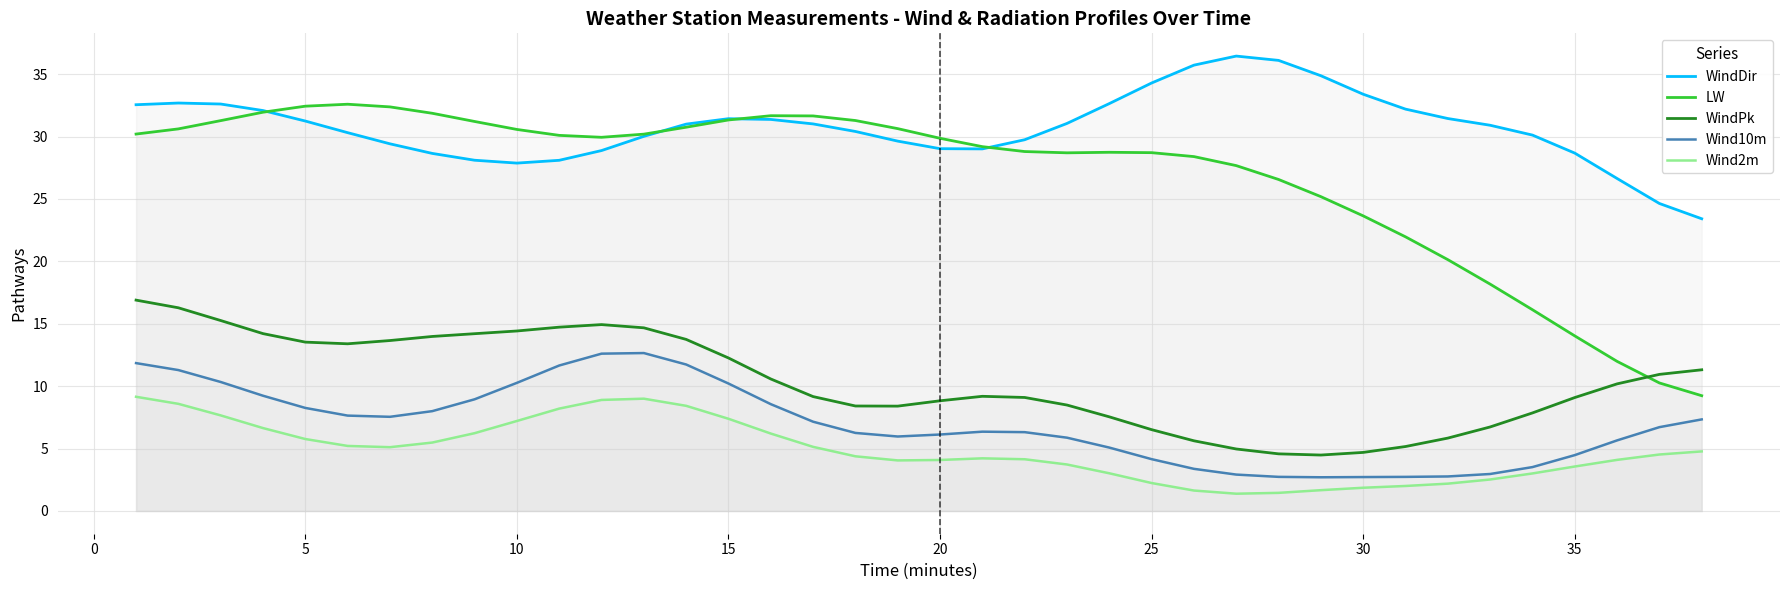

Reading left to right, list all the values displayed in this chart.

WindDir: 32.6	32.7	32.6	32.1	31.2	30.3	29.4	28.7	28.1	27.9	28.1	28.9	30.0	31.0	31.4	31.4	31.0	30.4	29.6	29.0	29.0	29.7	31.1	32.6	34.3	35.7	36.5	36.1	34.9	33.4	32.2	31.4	30.9	30.1	28.7	26.6	24.6	23.4
LW: 30.2	30.6	31.3	32.0	32.4	32.6	32.4	31.9	31.2	30.6	30.1	29.9	30.2	30.8	31.3	31.7	31.7	31.3	30.6	29.9	29.2	28.8	28.7	28.7	28.7	28.4	27.7	26.6	25.2	23.6	22.0	20.1	18.2	16.1	14.0	12.0	10.3	9.2
WindPk: 16.9	16.3	15.3	14.2	13.5	13.4	13.7	14.0	14.2	14.4	14.7	14.9	14.7	13.7	12.3	10.6	9.2	8.4	8.4	8.8	9.2	9.1	8.5	7.5	6.5	5.6	5.0	4.6	4.5	4.7	5.2	5.8	6.7	7.9	9.1	10.2	10.9	11.3
Wind10m: 11.8	11.3	10.3	9.2	8.3	7.6	7.5	8.0	8.9	10.3	11.7	12.6	12.7	11.7	10.2	8.6	7.2	6.3	6.0	6.1	6.4	6.3	5.9	5.1	4.2	3.4	2.9	2.7	2.7	2.7	2.7	2.8	3.0	3.5	4.5	5.7	6.7	7.3
Wind2m: 9.2	8.6	7.7	6.6	5.8	5.2	5.1	5.5	6.2	7.2	8.2	8.9	9.0	8.4	7.4	6.2	5.1	4.4	4.1	4.1	4.2	4.1	3.7	3.0	2.2	1.6	1.4	1.5	1.7	1.9	2.0	2.2	2.5	3.0	3.6	4.1	4.5	4.8